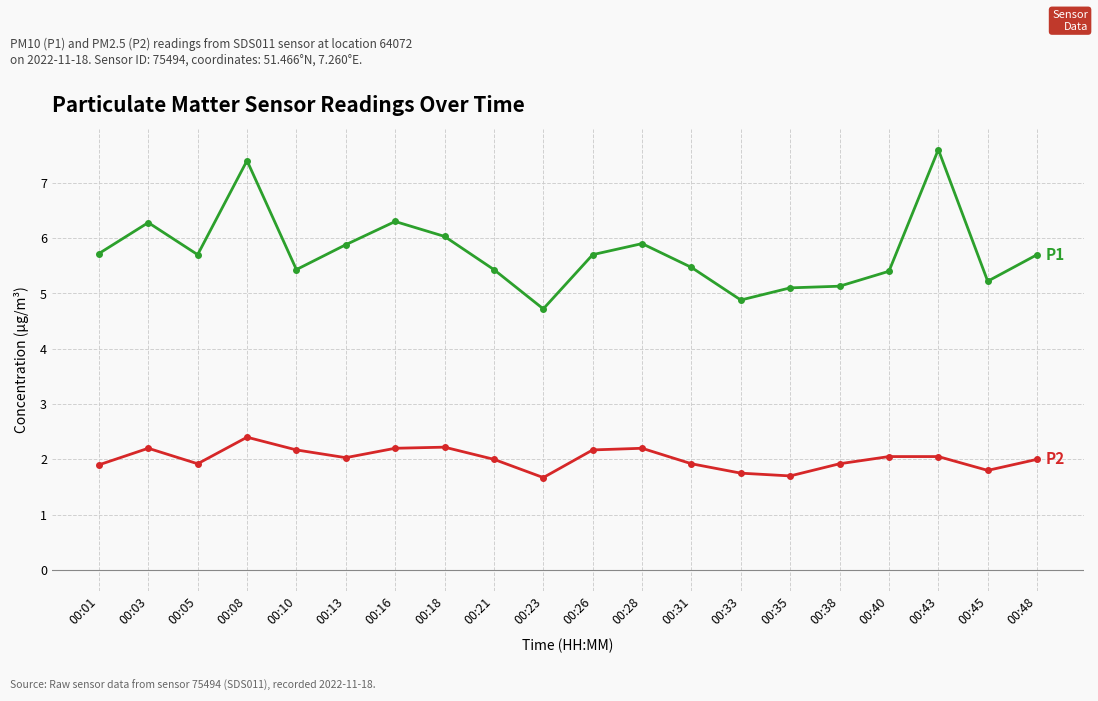

What is the total value across all series at 00:45?

7.0